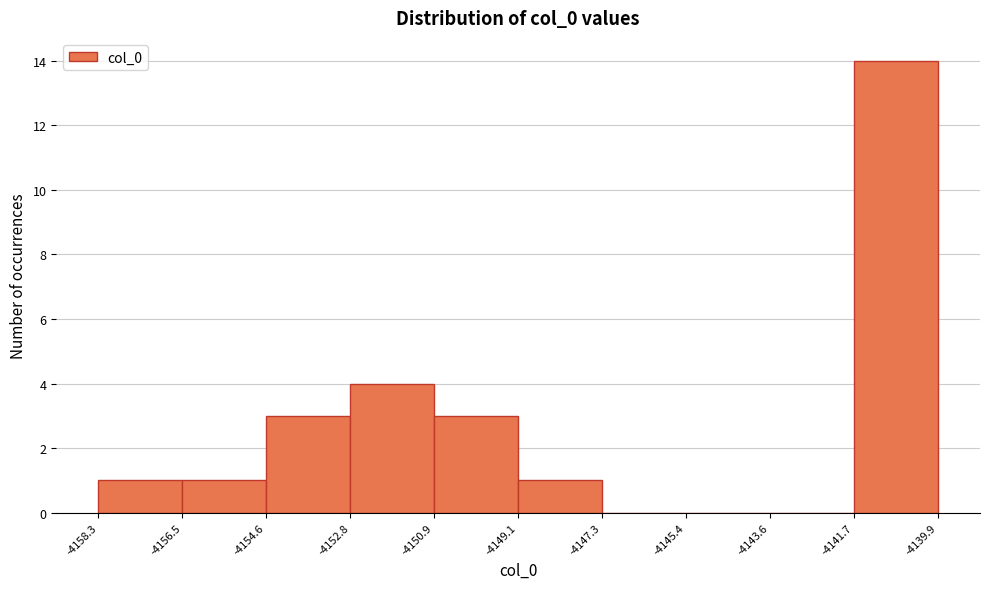

Reading left to right, transcribe this chart: for each bar, give the range it covers on the x-axis and its height. The values are not printed on the chart, so give them approximately, as read against the axis.

-4158.3 to -4156.5: 1
-4156.5 to -4154.6: 1
-4154.6 to -4152.8: 3
-4152.8 to -4150.9: 4
-4150.9 to -4149.1: 3
-4149.1 to -4147.3: 1
-4147.3 to -4145.4: 0
-4145.4 to -4143.6: 0
-4143.6 to -4141.7: 0
-4141.7 to -4139.9: 14